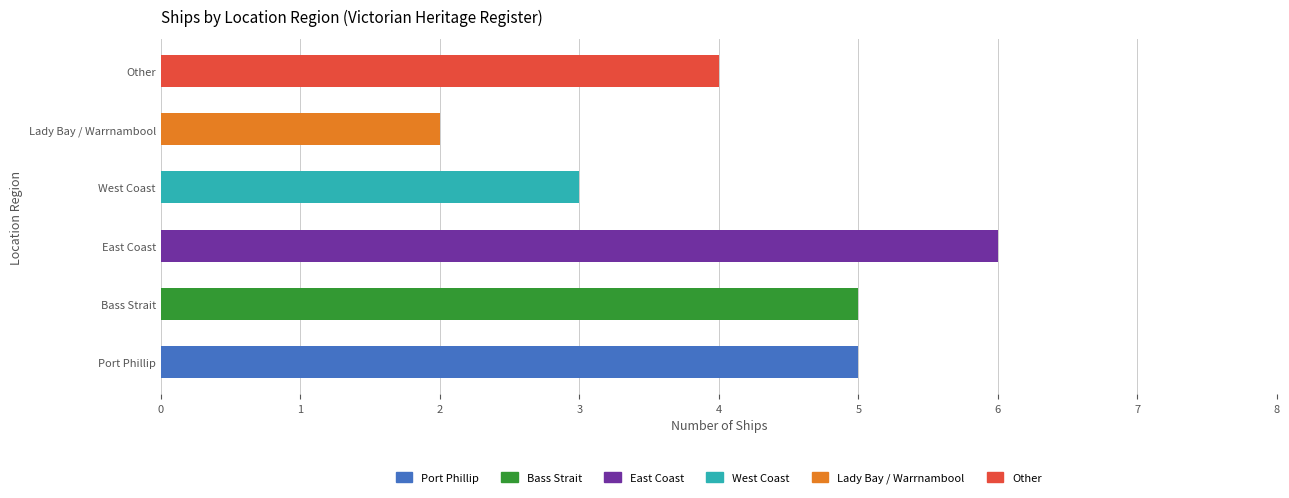

The value at Lady Bay / Warrnambool is 1. True or false?

False